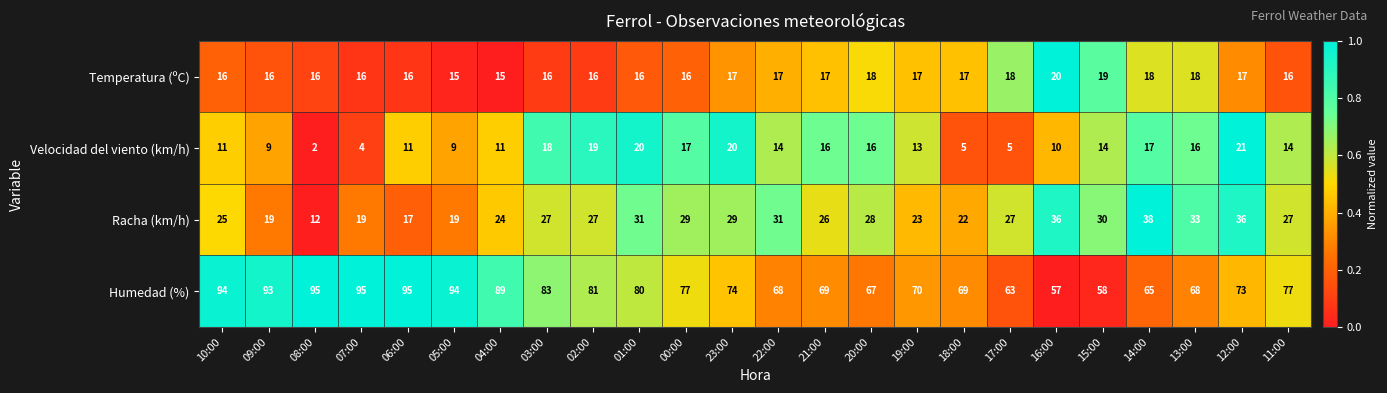

What is the maximum value for Velocidad del viento (km/h)?

21